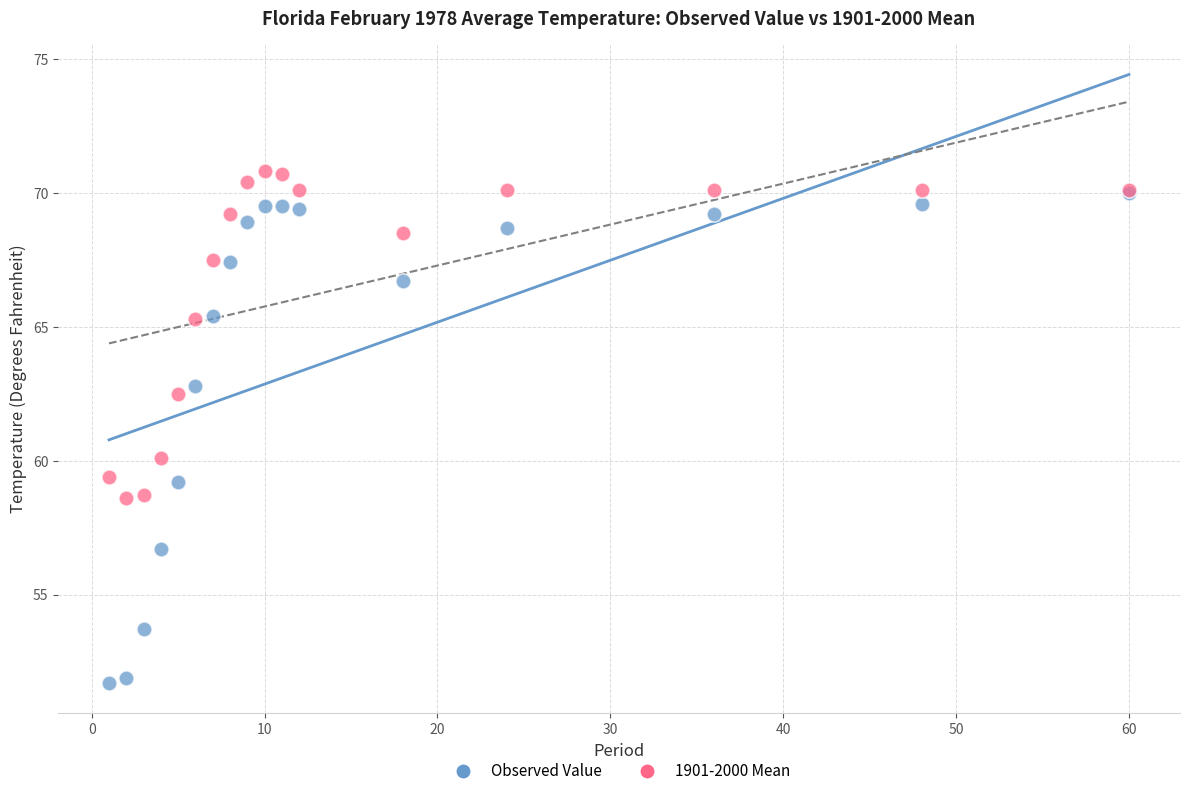

Across all series, what Y value is closest to 61?

60.1